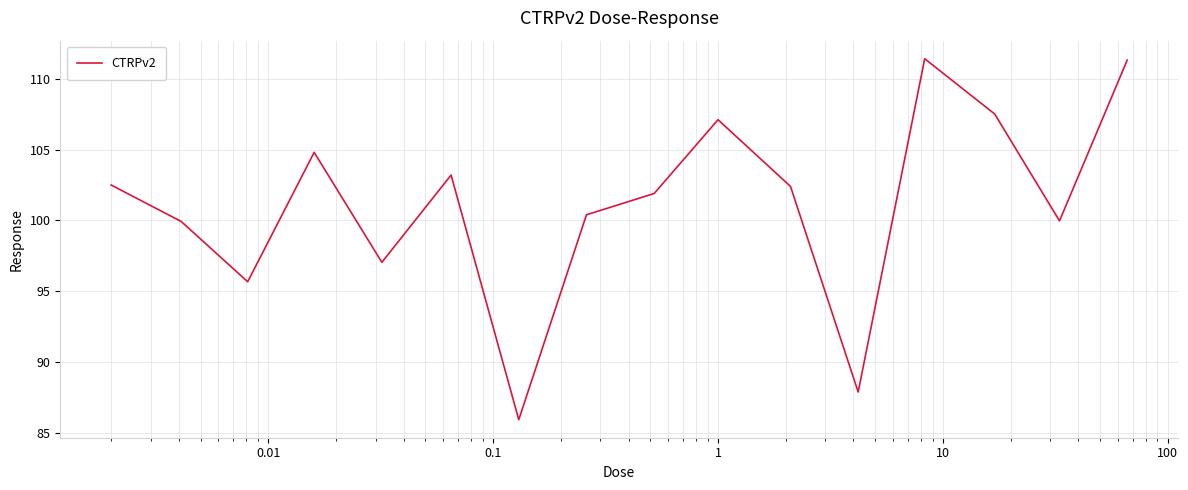

What is the minimum value shown in the chart?

86.0